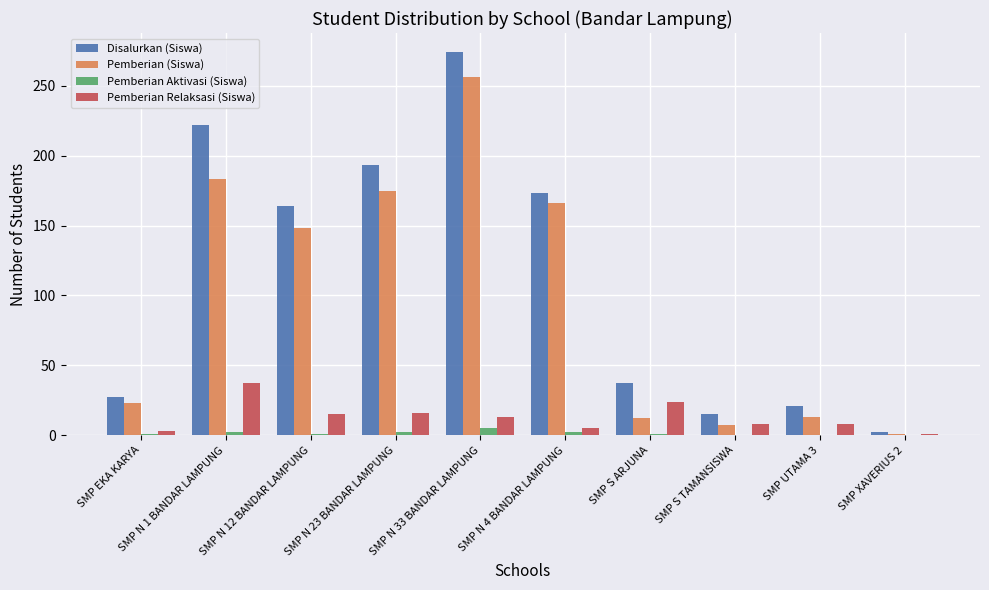

The Pemberian Aktivasi (Siswa) series shows 2 at SMP N 23 BANDAR LAMPUNG. True or false?

True